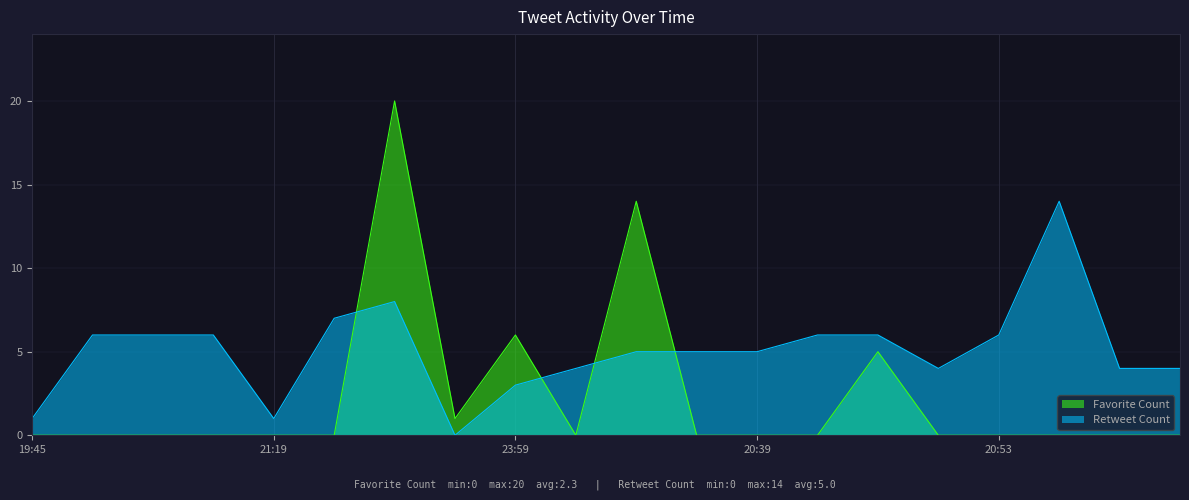

Read the Retweet Count value at 20:53, to the nearest 10.

10